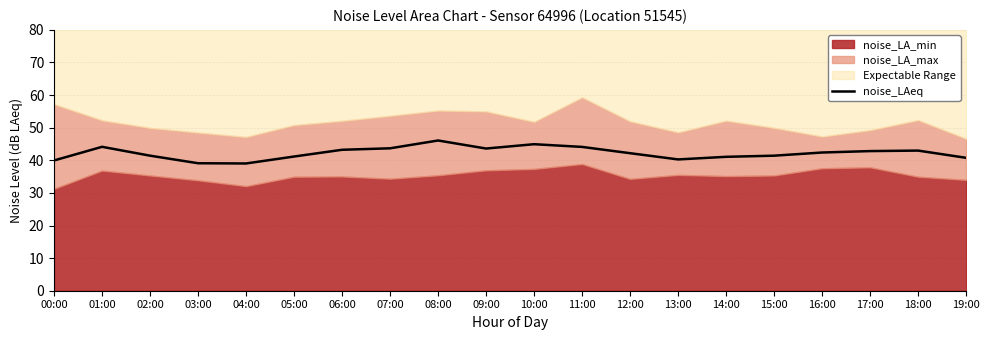

What position from the right is 04:00?

16